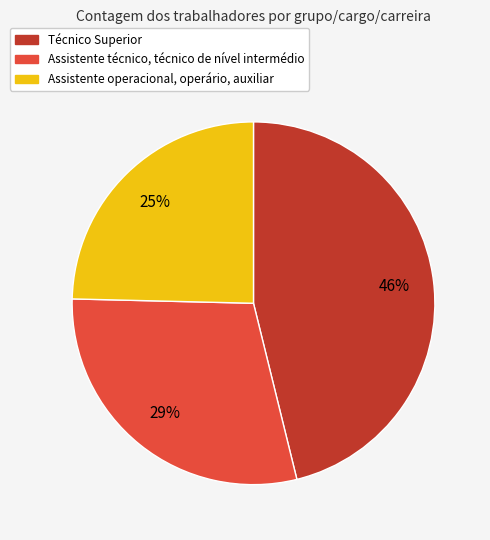

Combined, do Assistente técnico, técnico de nível intermédio and Assistente operacional, operário, auxiliar account for over 50%?

Yes